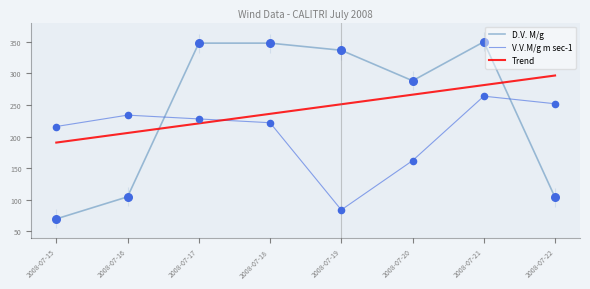

Which series has the widest spread of Y values?

D.V. M/g